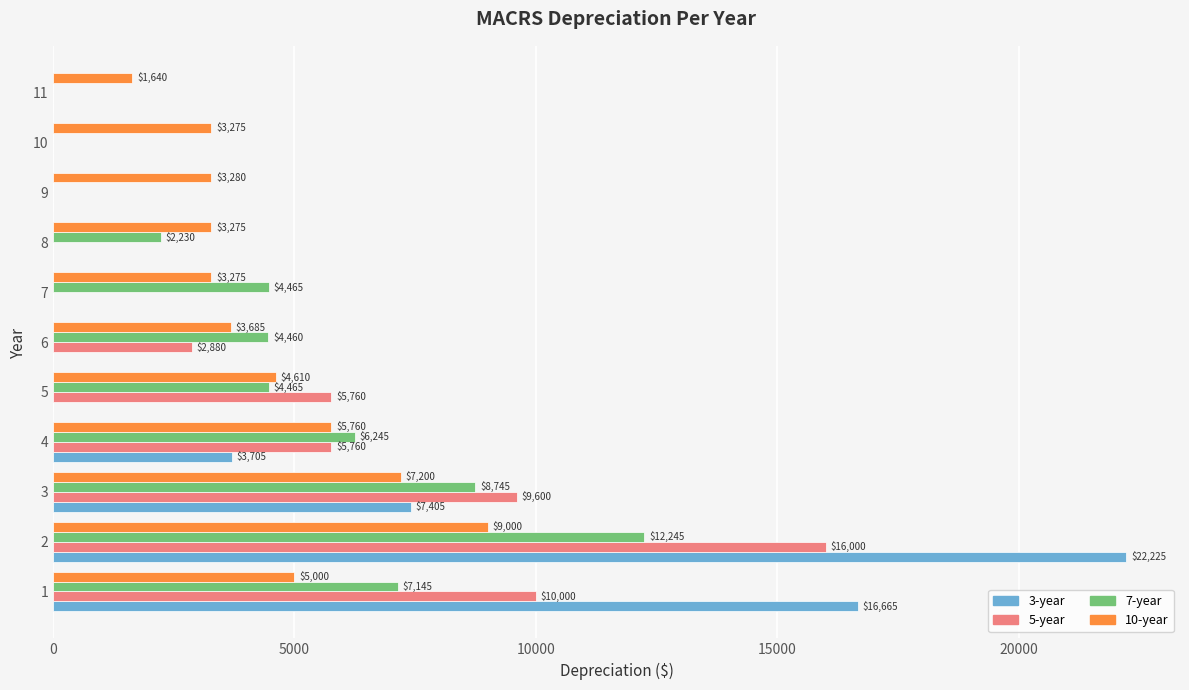

Which series changed the most between 5 and 8?

5-year